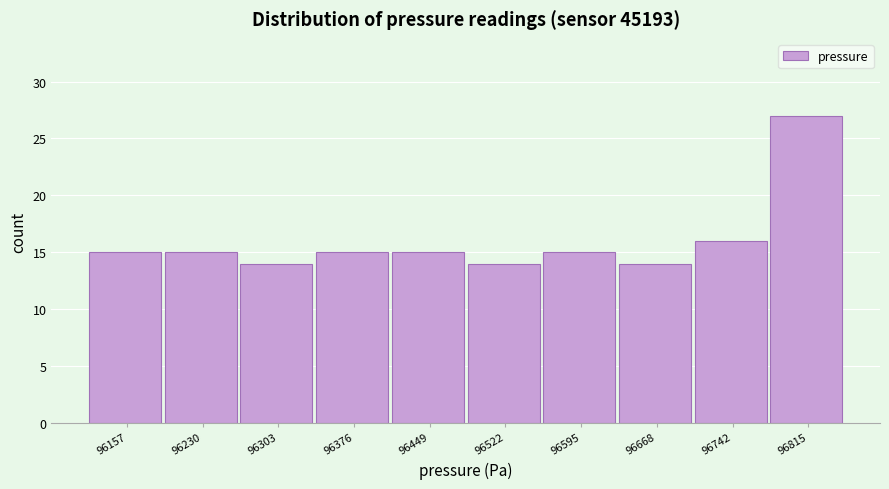

How tall is the bar that spans 96710 to 96780 on the x-axis? Neither the bar edges nor the heights are printed on the chart, so give them approximately, as read against the axes.

16